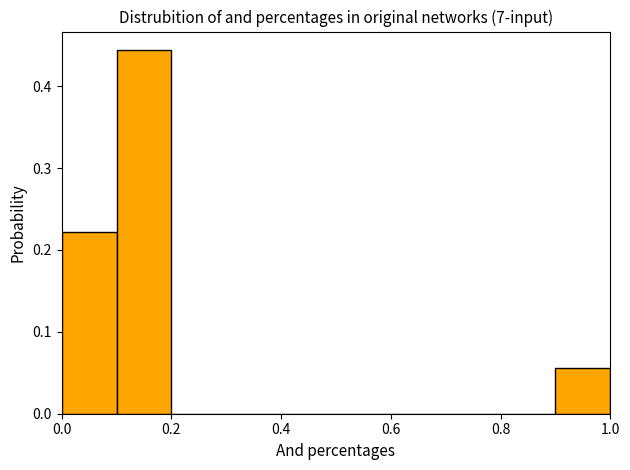

Over which range of the x-axis is the bar tallest?

0.1 to 0.2